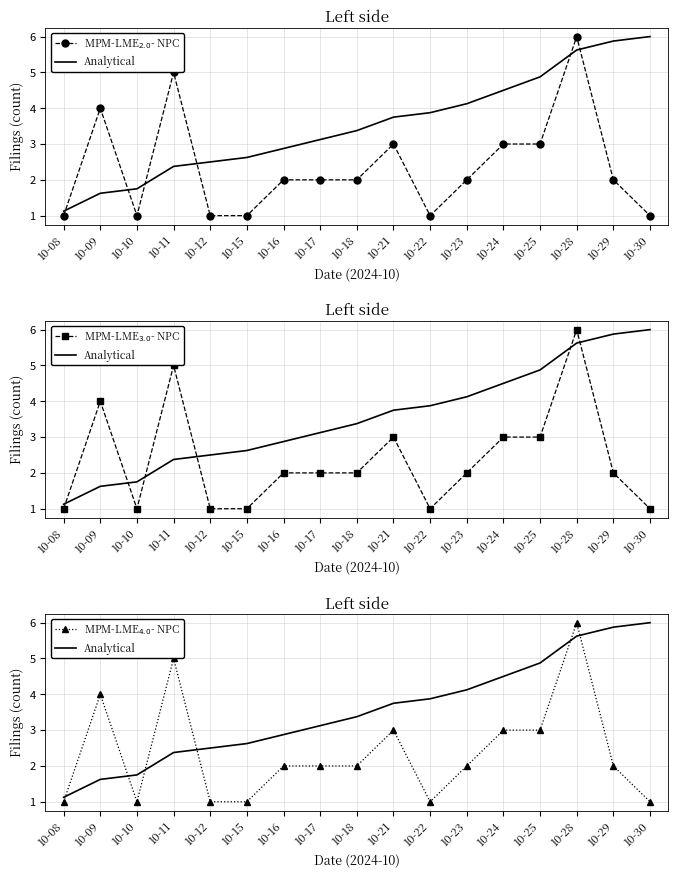

What is the spread (max minus min) of values at 10-12?

1.5